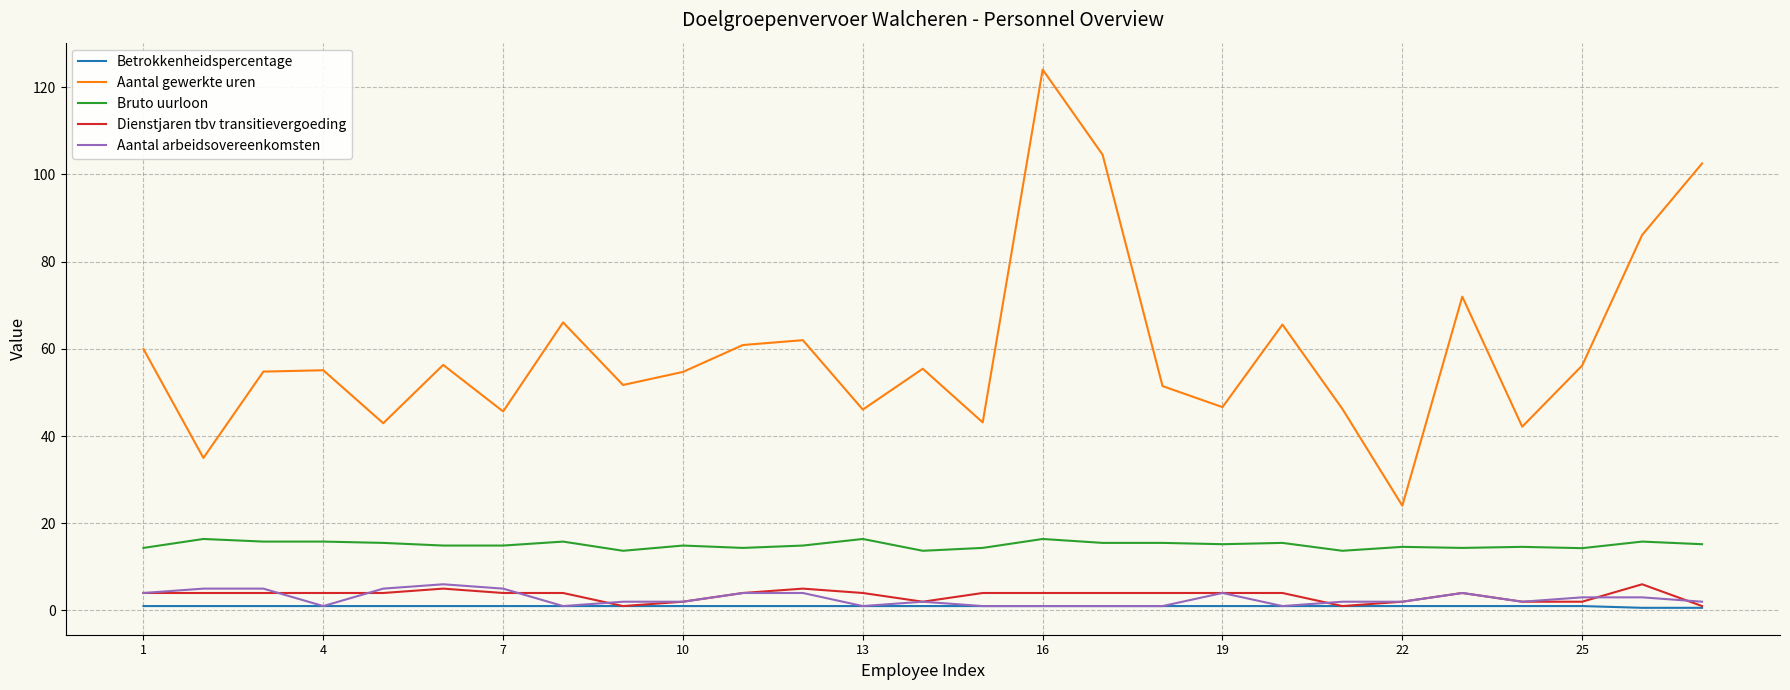

Which series has the widest spread of values?

Aantal gewerkte uren